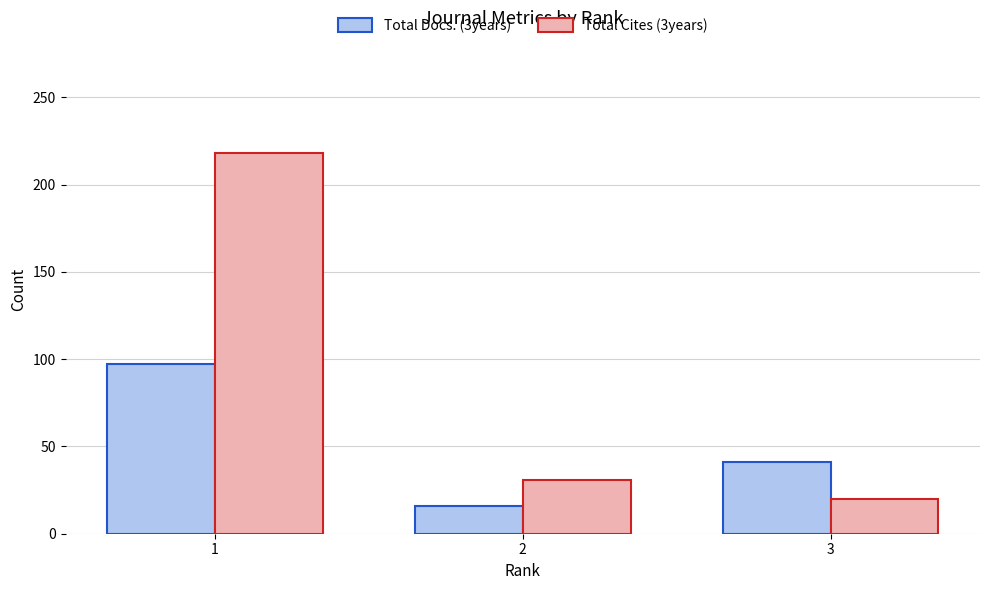

At which category is the sum across all series the highest?

1